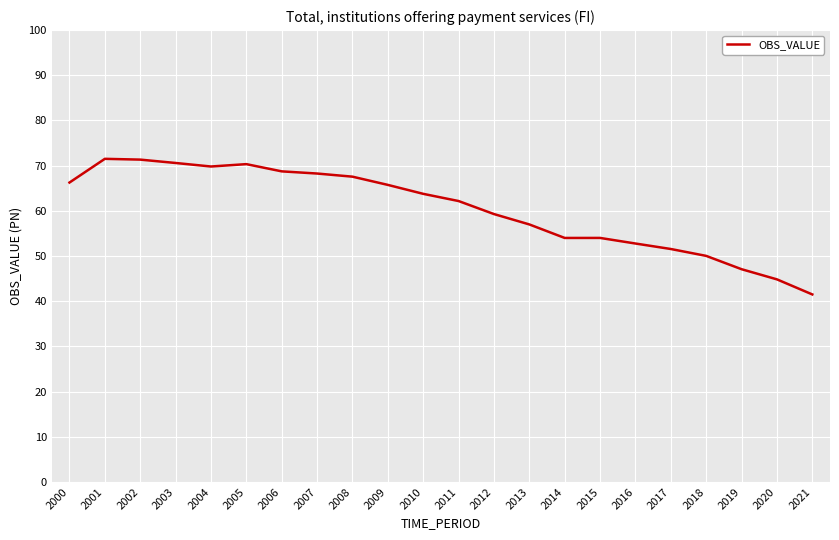

What is the greatest value displayed?

71.5